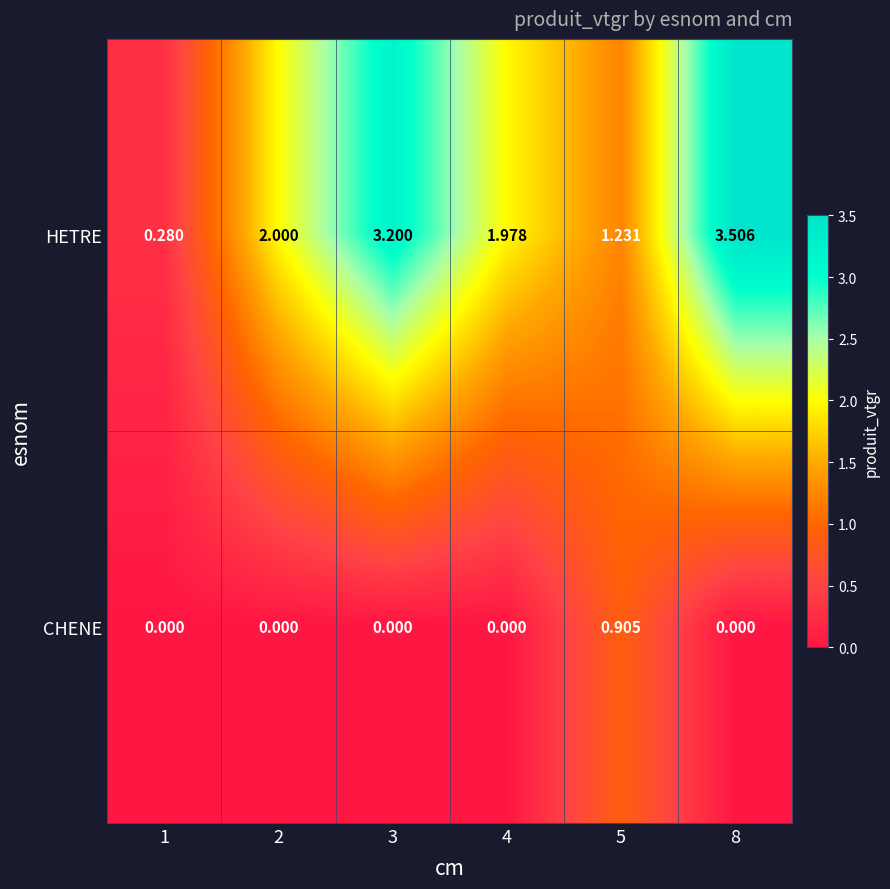

Which series has the largest total across all categories?

HETRE